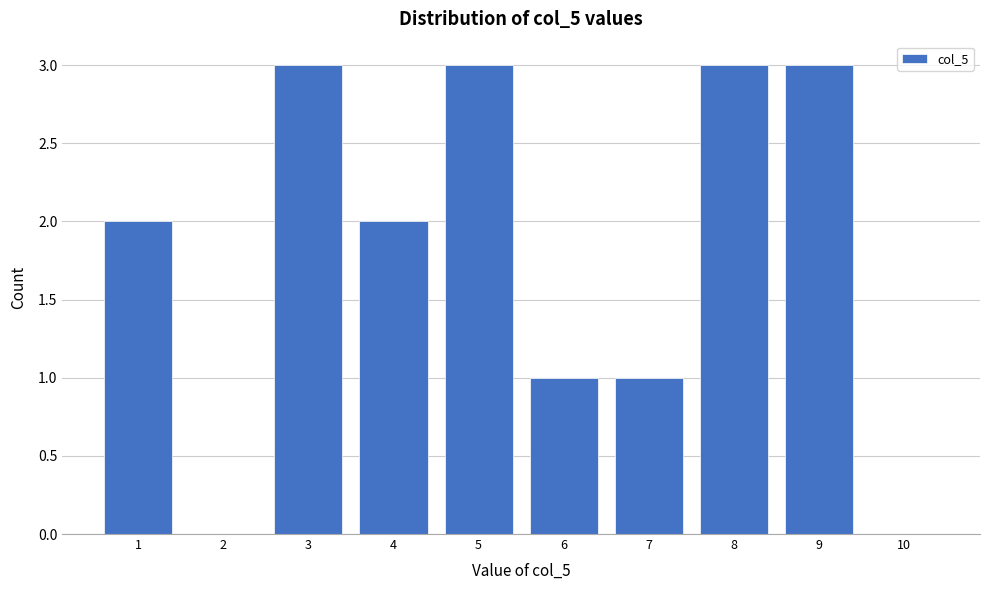

Reading left to right, transcribe all the data shown in this chart.

1=2	2=0	3=3	4=2	5=3	6=1	7=1	8=3	9=3	10=0